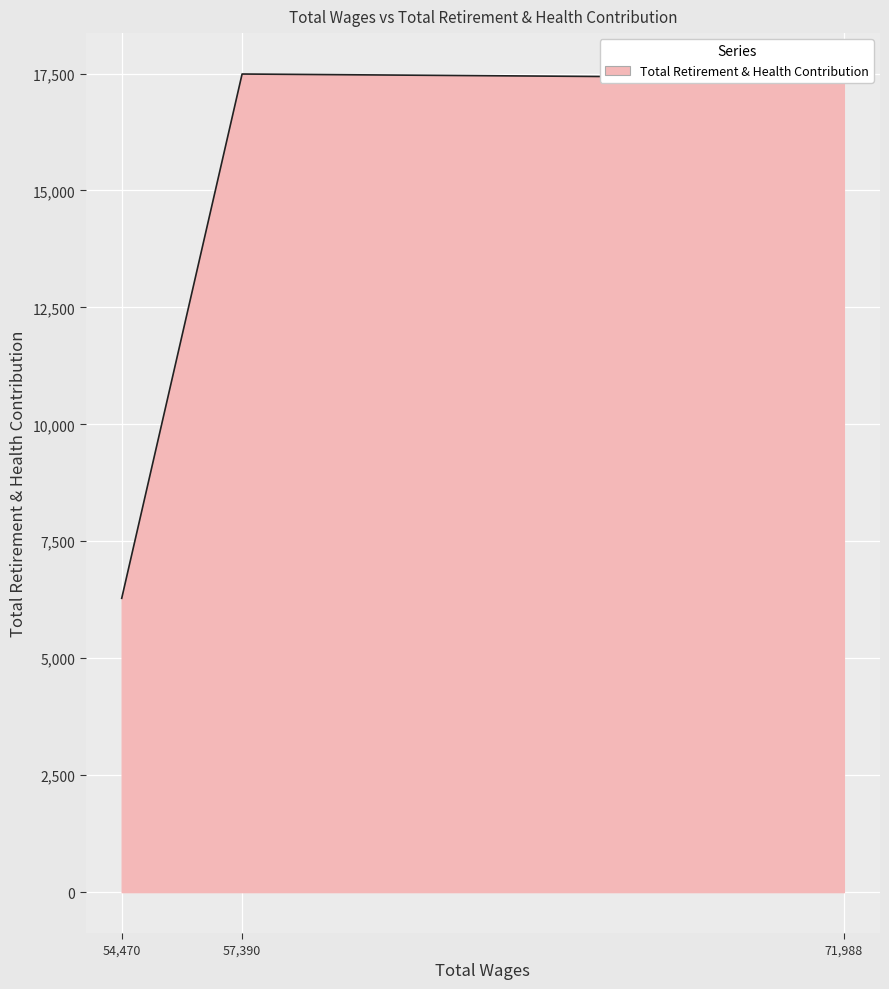

The value at 57390.0 is 17489. True or false?

True